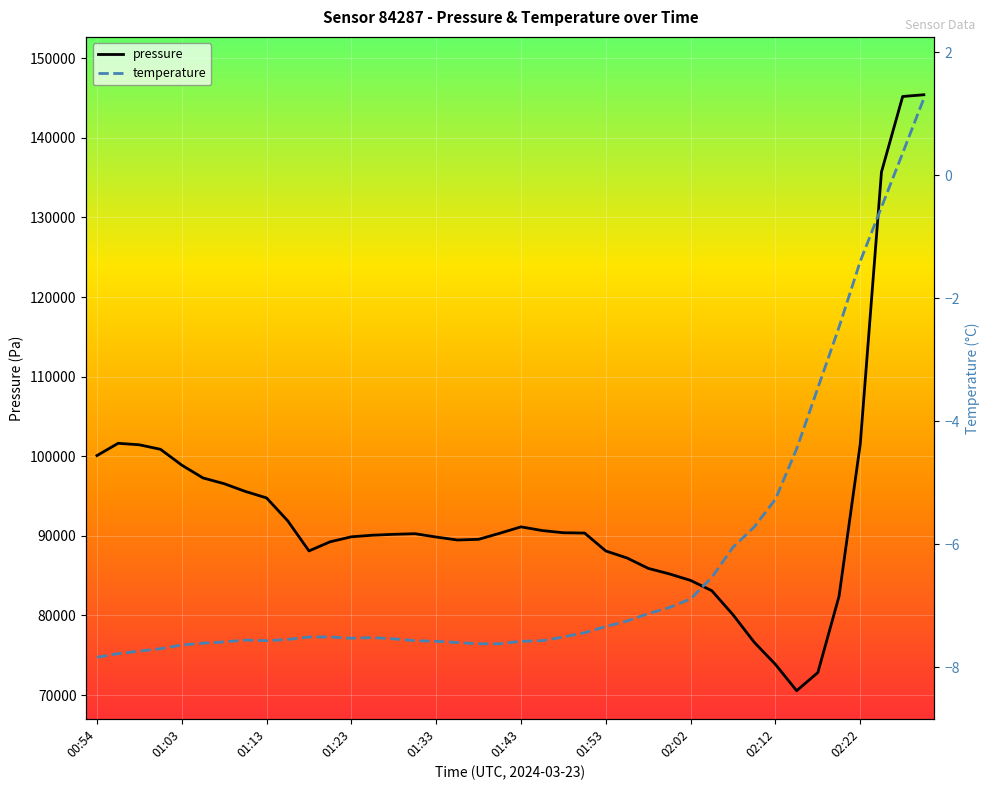

Which series has the largest total across all categories?

pressure